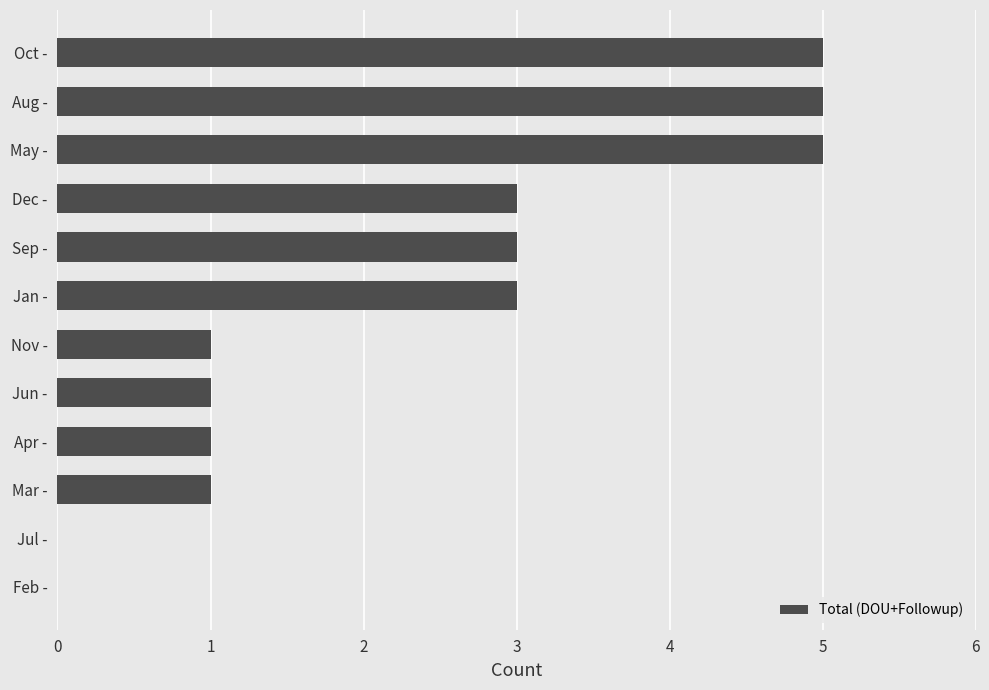

How many distinct data groups are displayed?

1